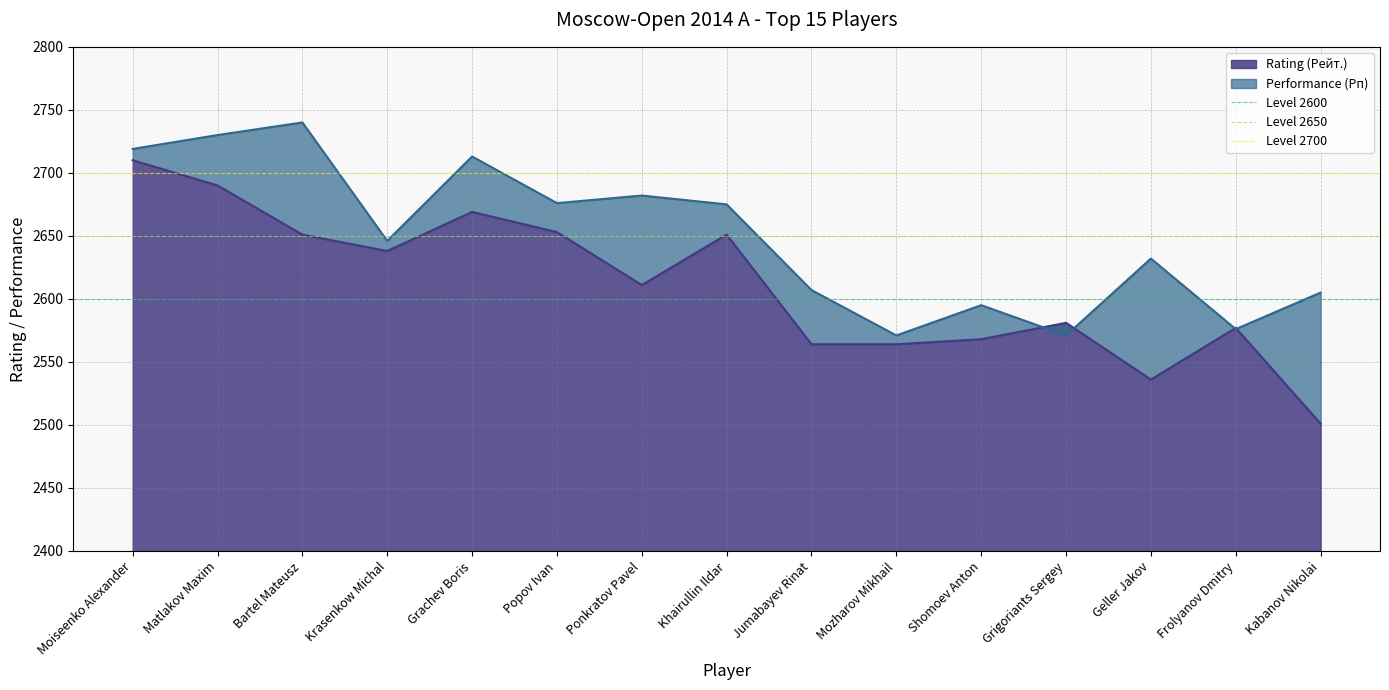

What value does the Rating (Рейт.) series have at Frolyanov Dmitry?

2577